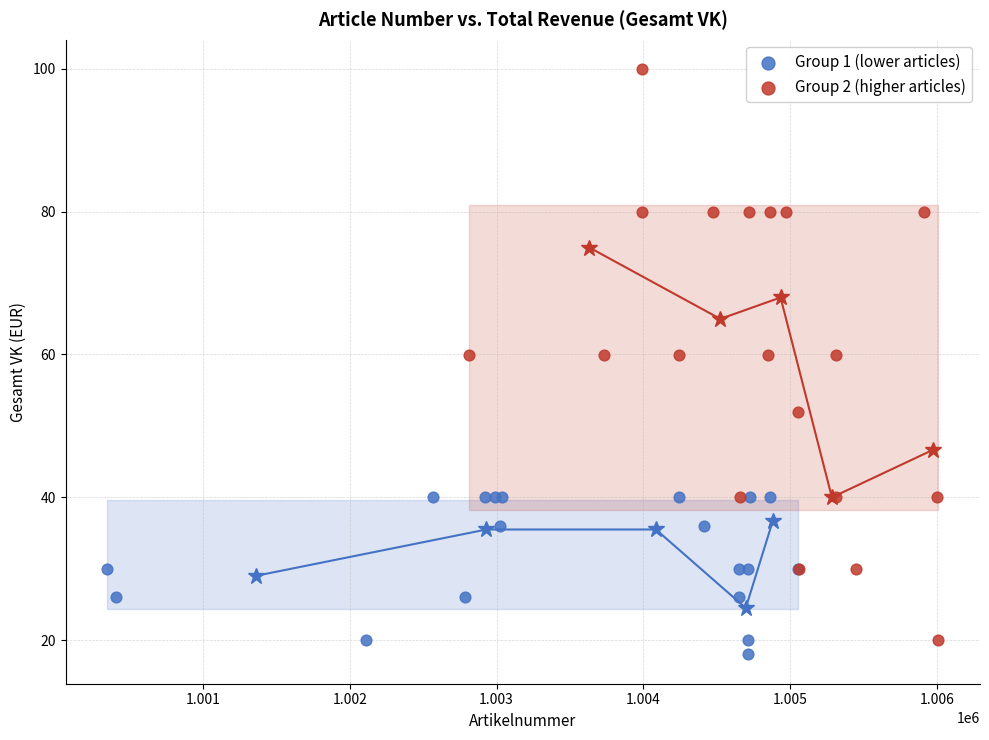

Which series has the largest Y range (max minus min)?

Group 2 (higher articles)